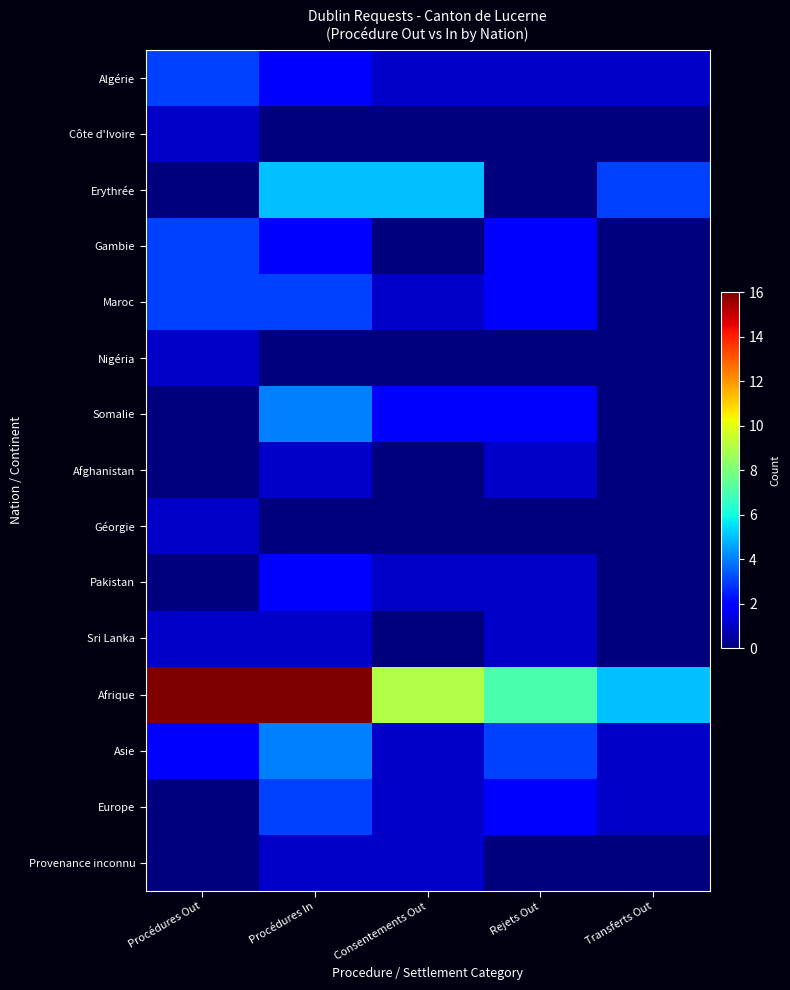

How many data points does each series have?

5